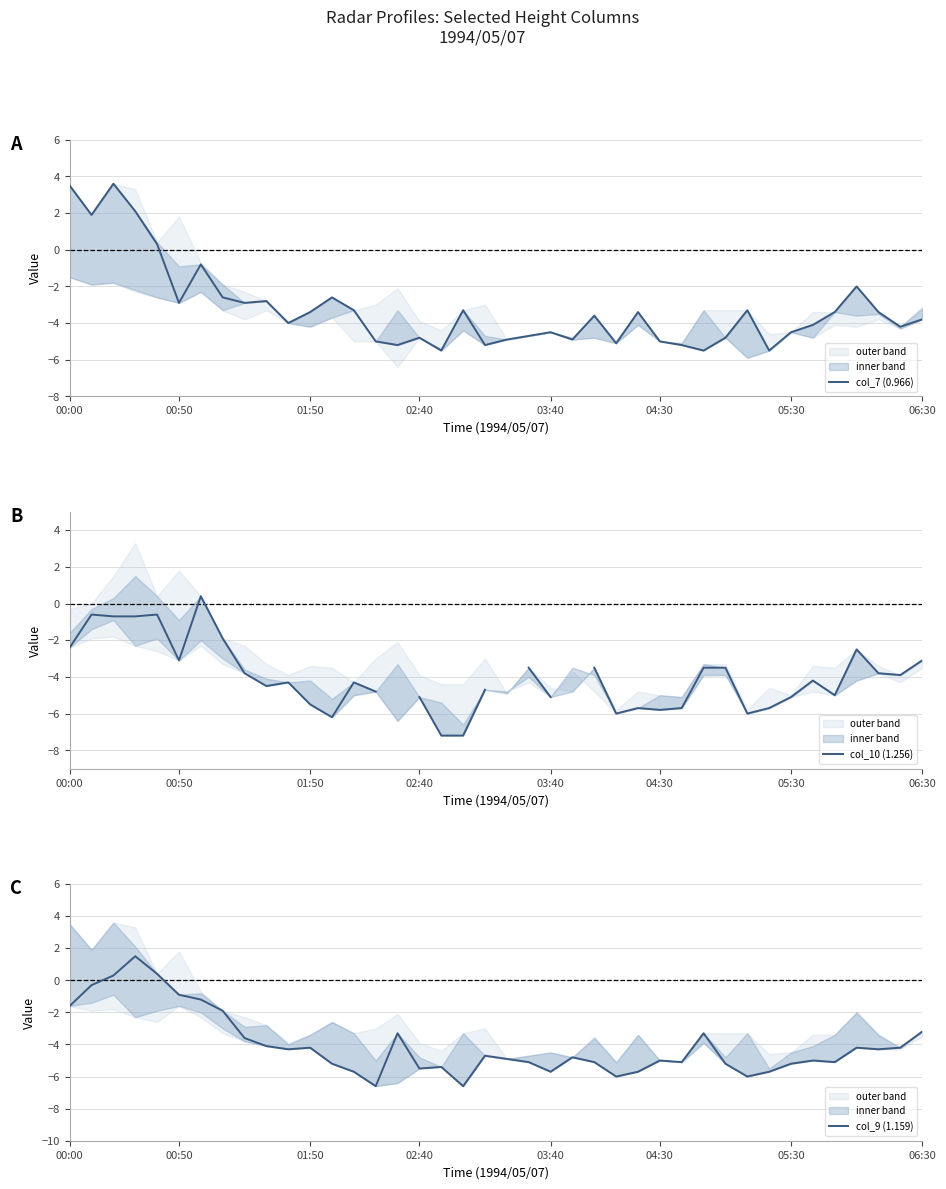

Which series has the largest total across all categories?

col_7 (0.966)